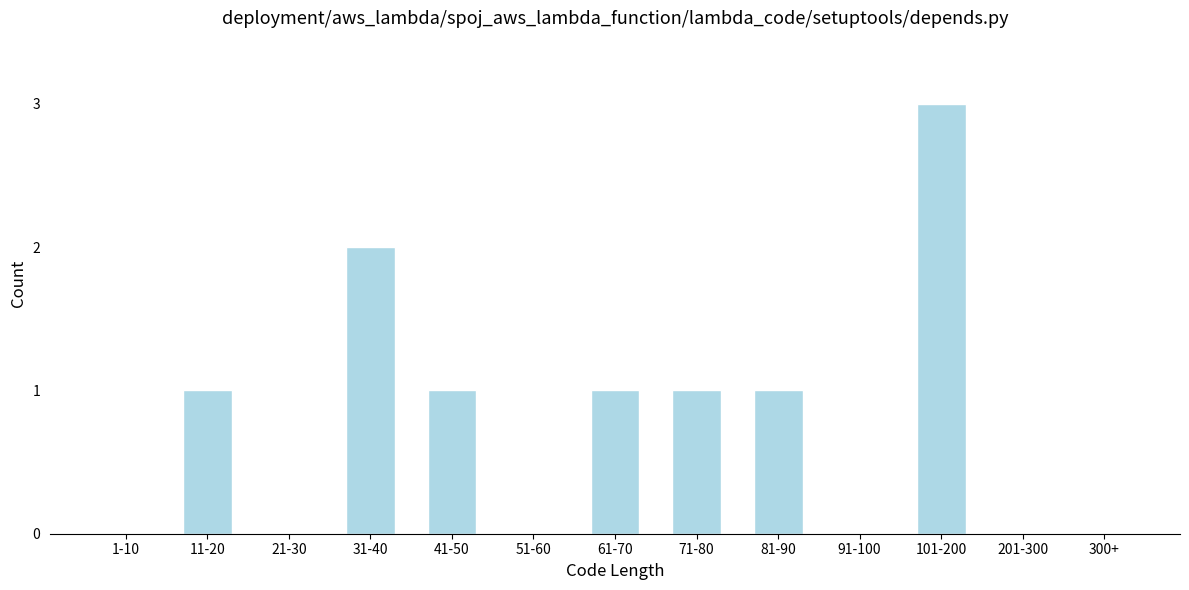

Reading left to right, transcribe all the data shown in this chart.

1-10=0	11-20=1	21-30=0	31-40=2	41-50=1	51-60=0	61-70=1	71-80=1	81-90=1	91-100=0	101-200=3	201-300=0	300+=0